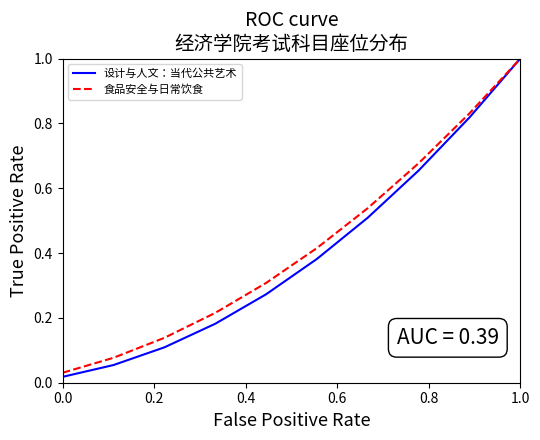

What is the maximum value for 设计与人文：当代公共艺术?

1.0